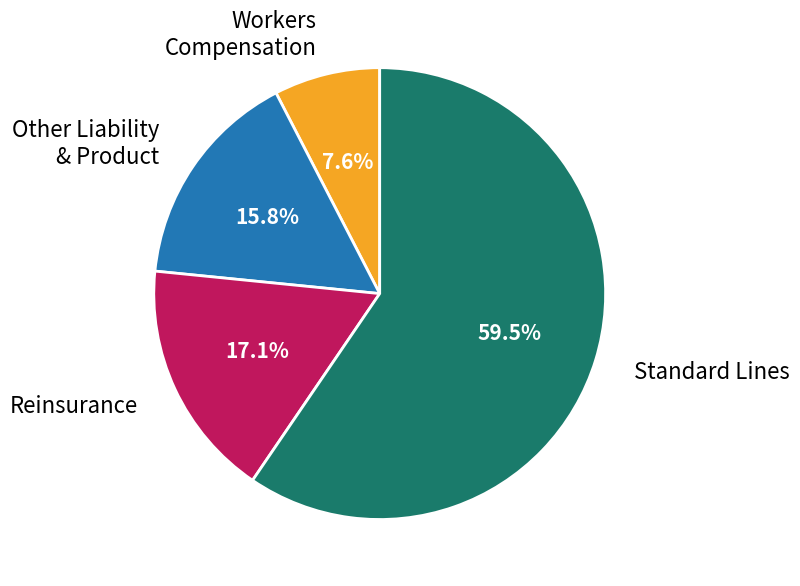

Which has a higher value, Workers Compensation or Reinsurance?

Reinsurance